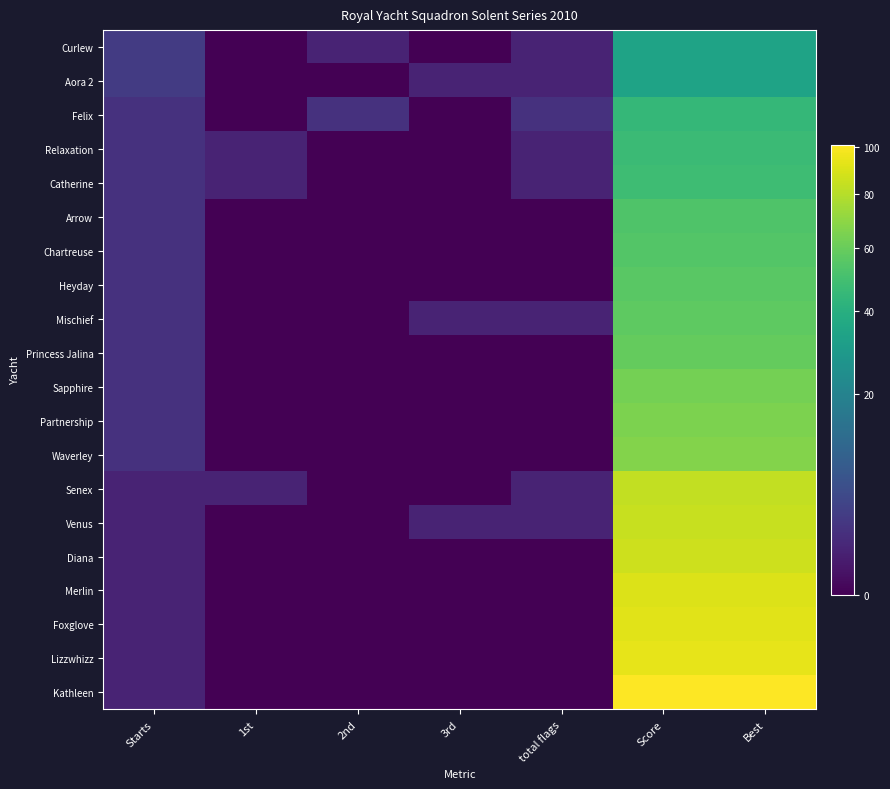

Rank the series at 3rd from lowest to highest value.

Curlew, Felix, Relaxation, Catherine, Arrow, Chartreuse, Heyday, Princess Jalina, Sapphire, Partnership, Waverley, Senex, Diana, Merlin, Foxglove, Lizzwhizz, Kathleen, Aora 2, Mischief, Venus